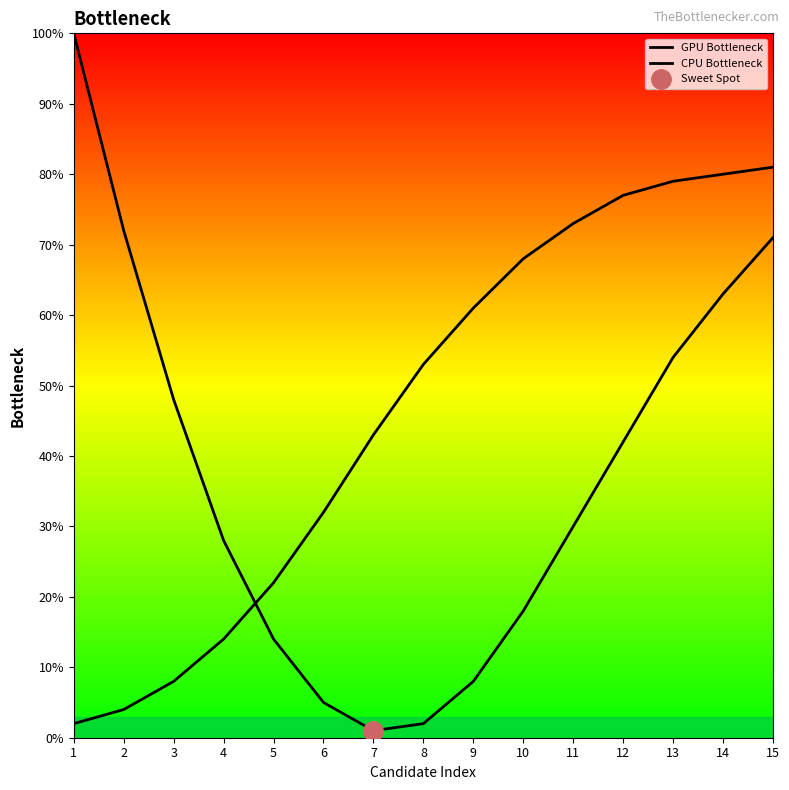

Rank the series at 15 from lowest to highest value.

GPU Bottleneck, CPU Bottleneck